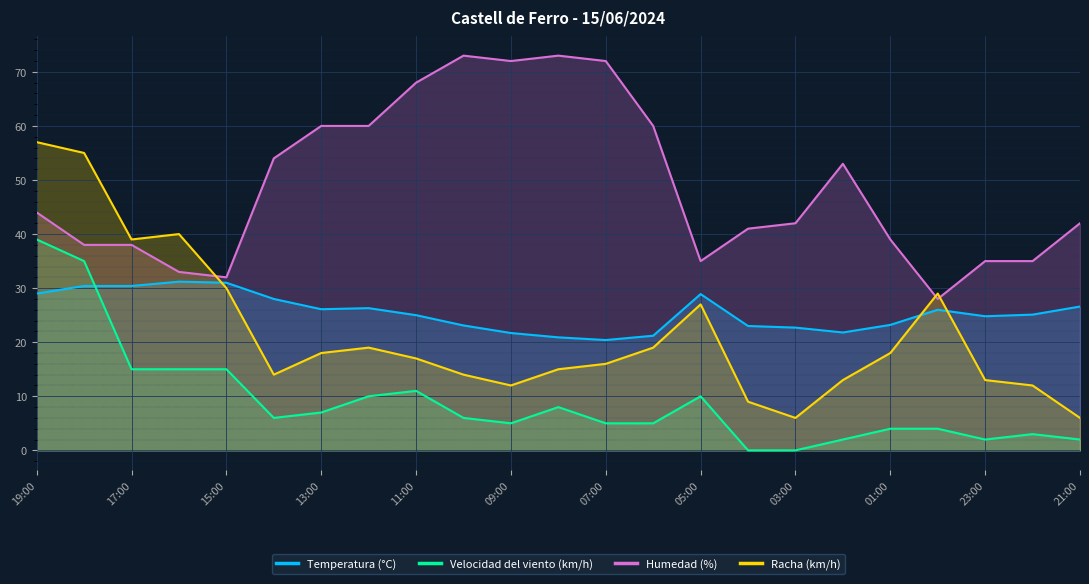

What is the difference between the maximum and minimum values in the Racha (km/h) series?

51.0